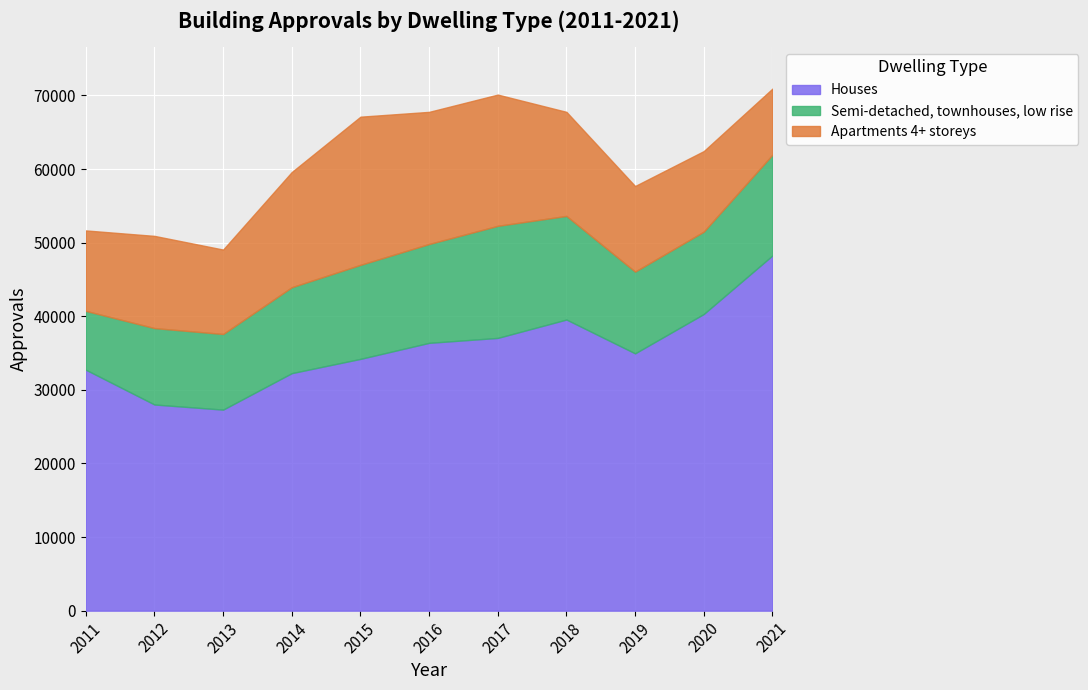

At how many categories does at least one series exceed 22555?

11